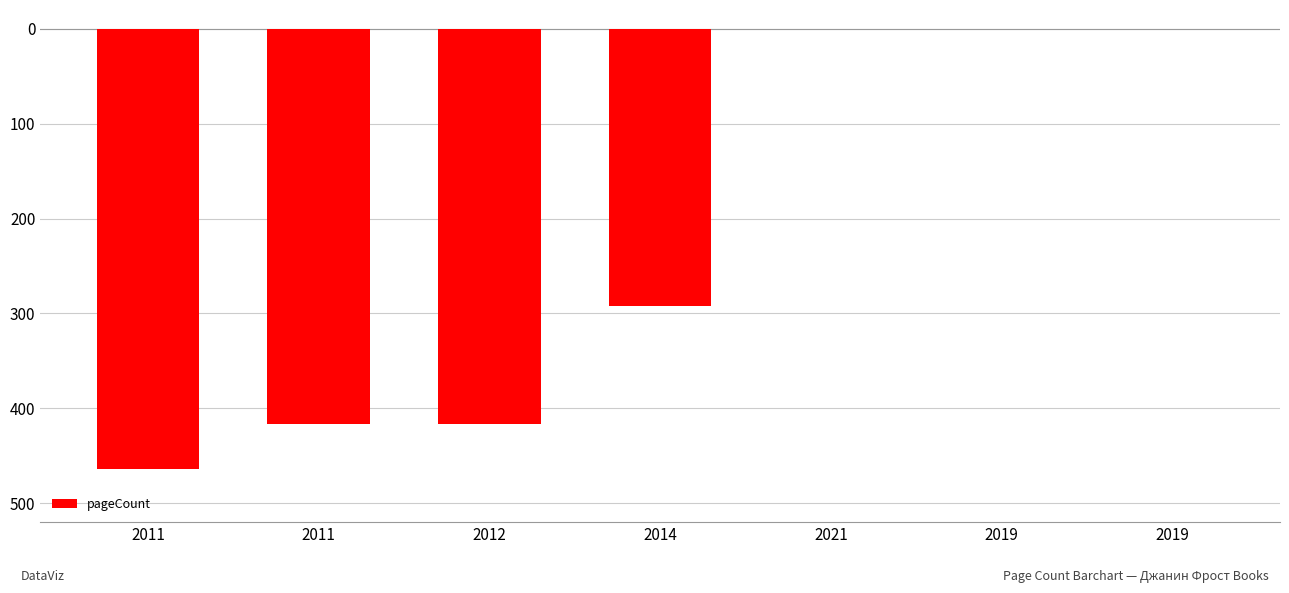

Are the bars horizontal?

No